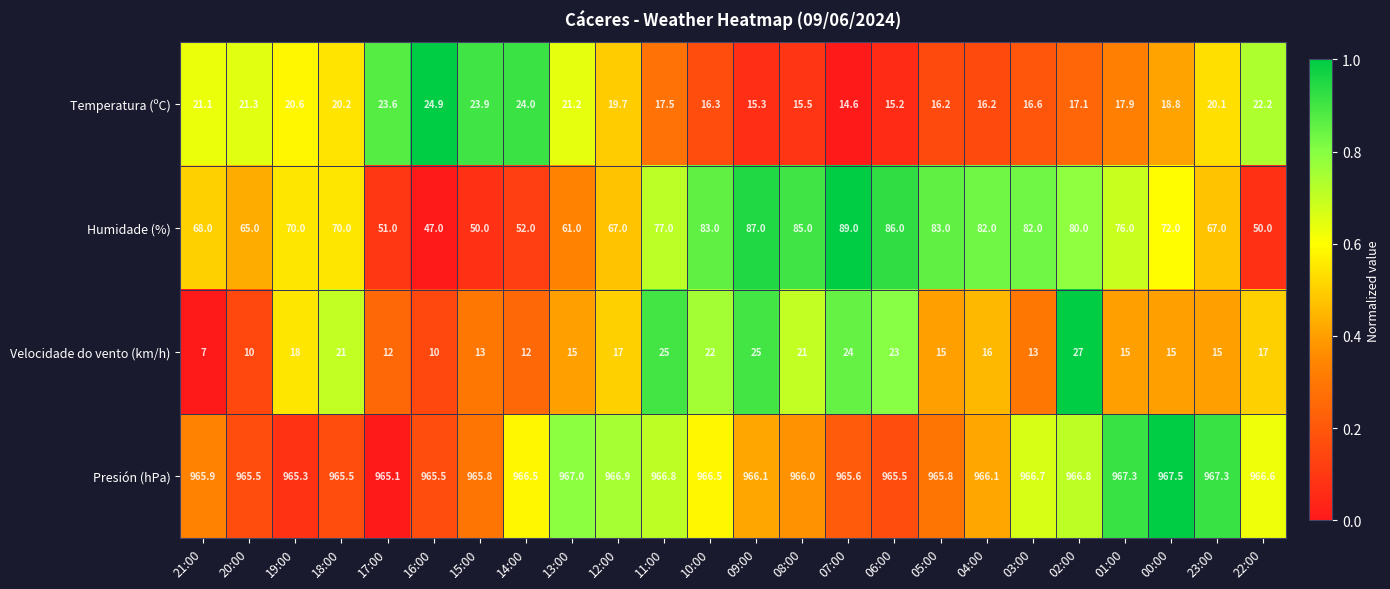

The Velocidade do vento (km/h) series shows 16.0 at 04:00. True or false?

True